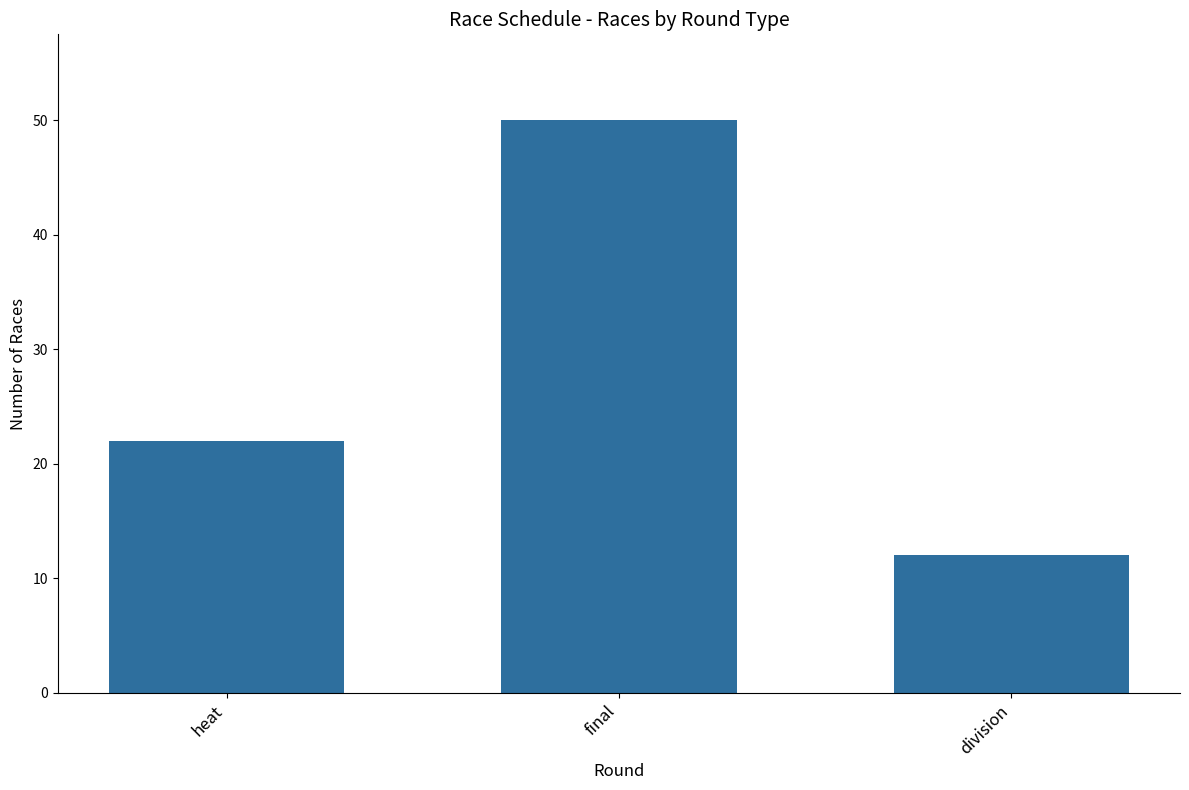

What is the difference between the values at heat and final?

28